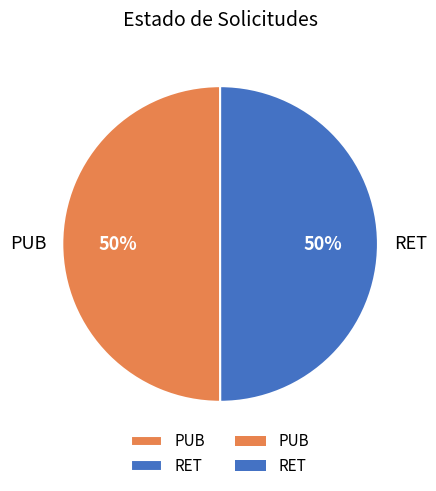

Is it true that RET is 50% of the pie?

True